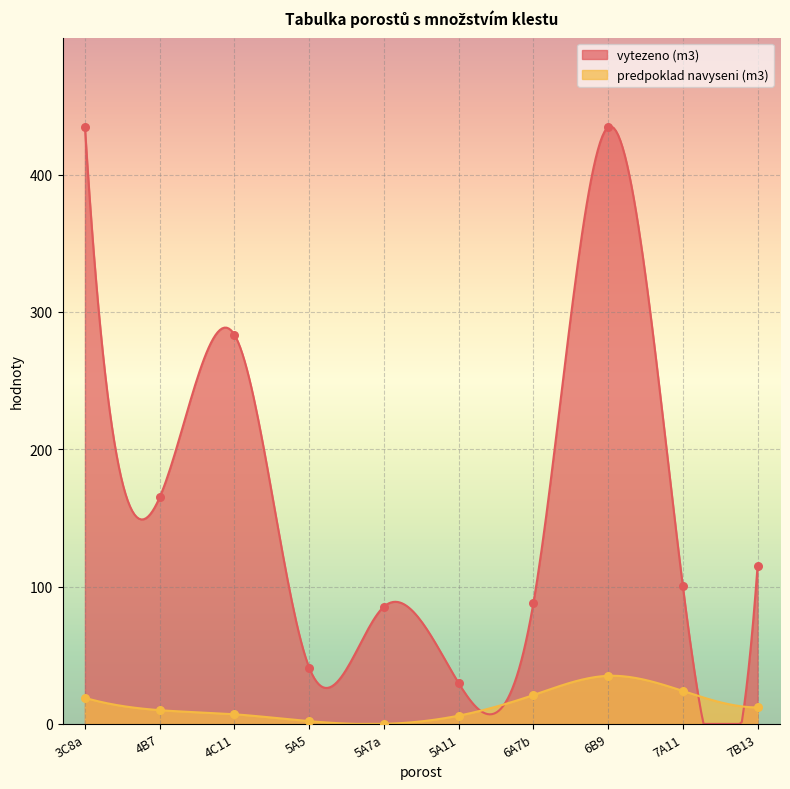

Which series has the largest total across all categories?

vytezeno (m3)